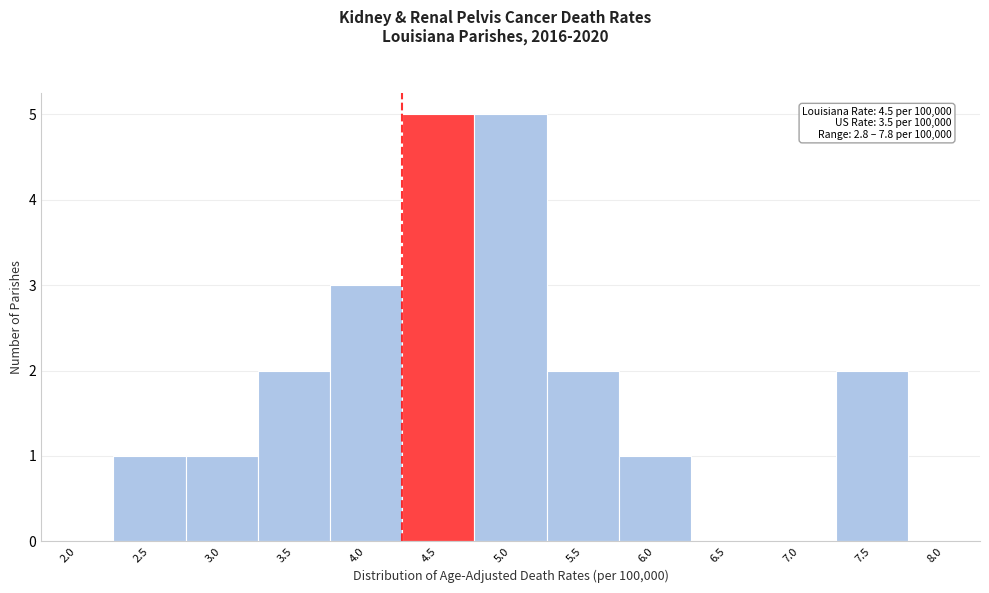

Reading left to right, what are all the values shown in this chart?

2.0=0	2.5=1	3.0=1	3.5=2	4.0=3	4.5=5	5.0=5	5.5=2	6.0=1	6.5=0	7.0=0	7.5=2	8.0=0